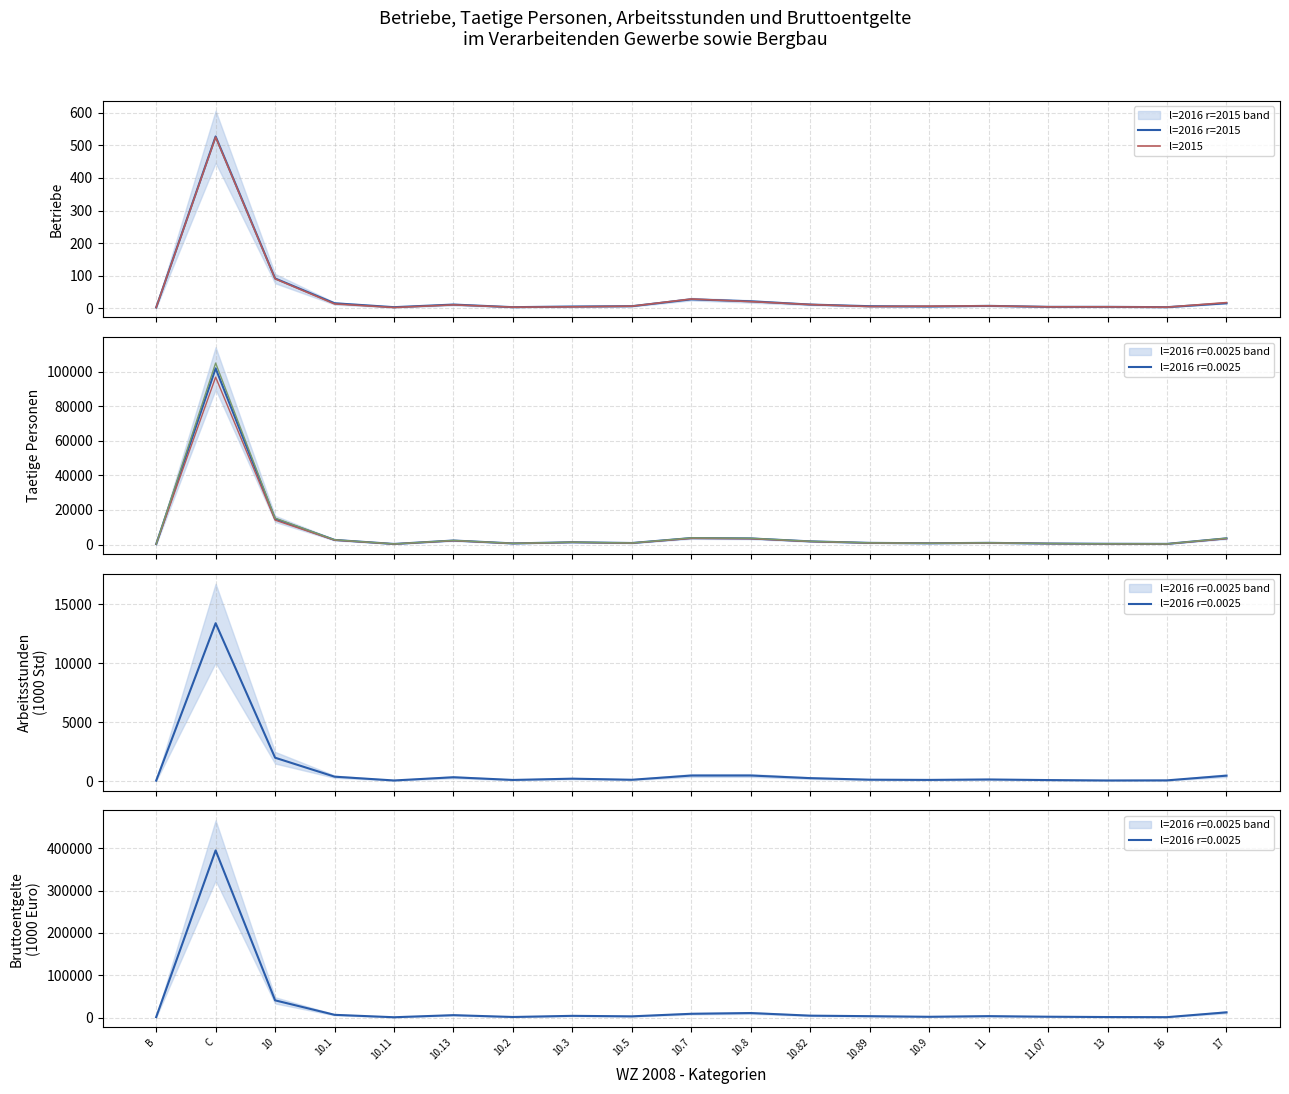

What is the sum of all l=2016 r=2015 values?

784